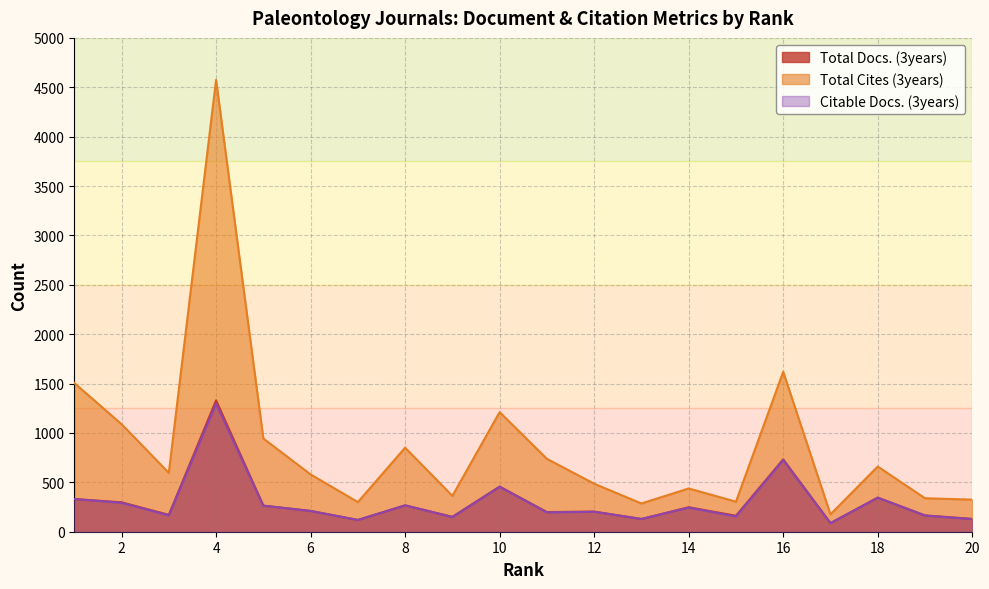

At which category does Total Cites (3years) reach its first local peak?

4